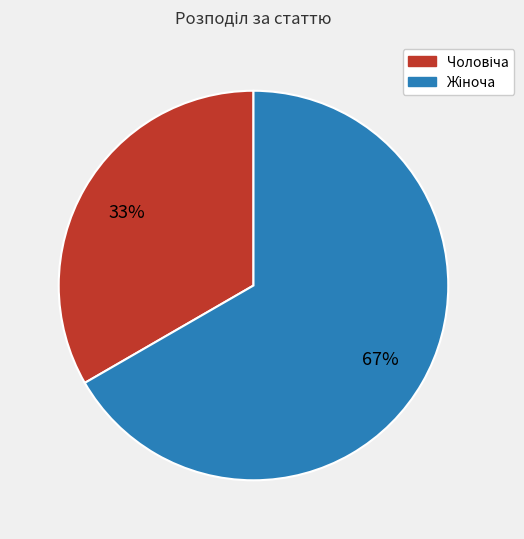

How many slices are in this pie chart?

2